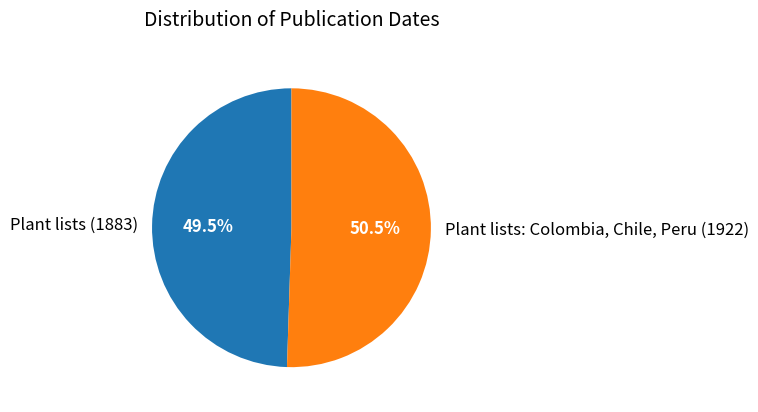

Between Plant lists: Colombia, Chile, Peru (1922) and Plant lists (1883), which is larger?

Plant lists: Colombia, Chile, Peru (1922)